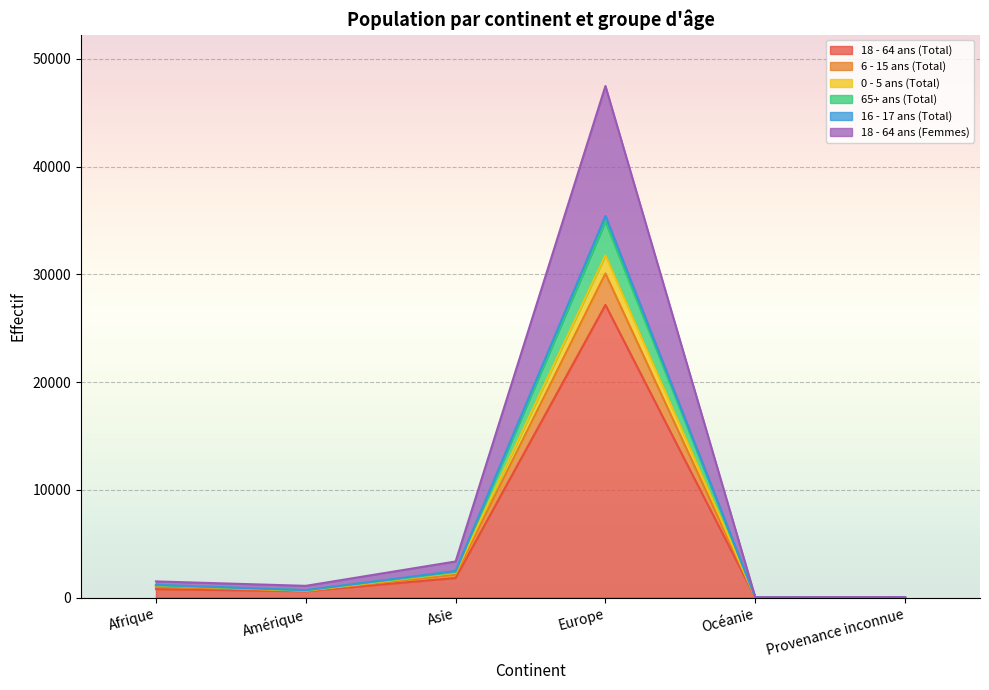

Which category has the lowest value across all series?

Océanie